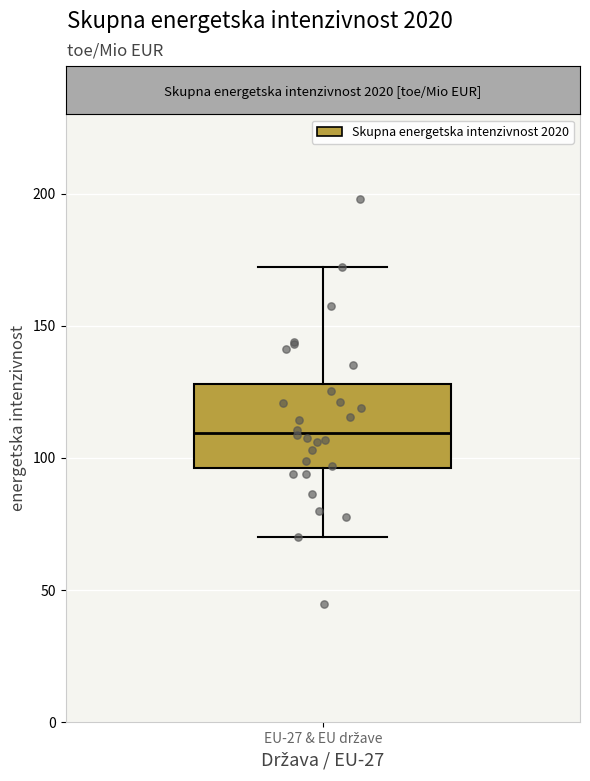

Read this box plot against the y-axis: the position of the median line, the range covered by the box, and the ends of both whiskers. The values are not printed on the chart, so give them approximately, as read against the axis.

median 110, box 95 to 130, whiskers 70 to 170